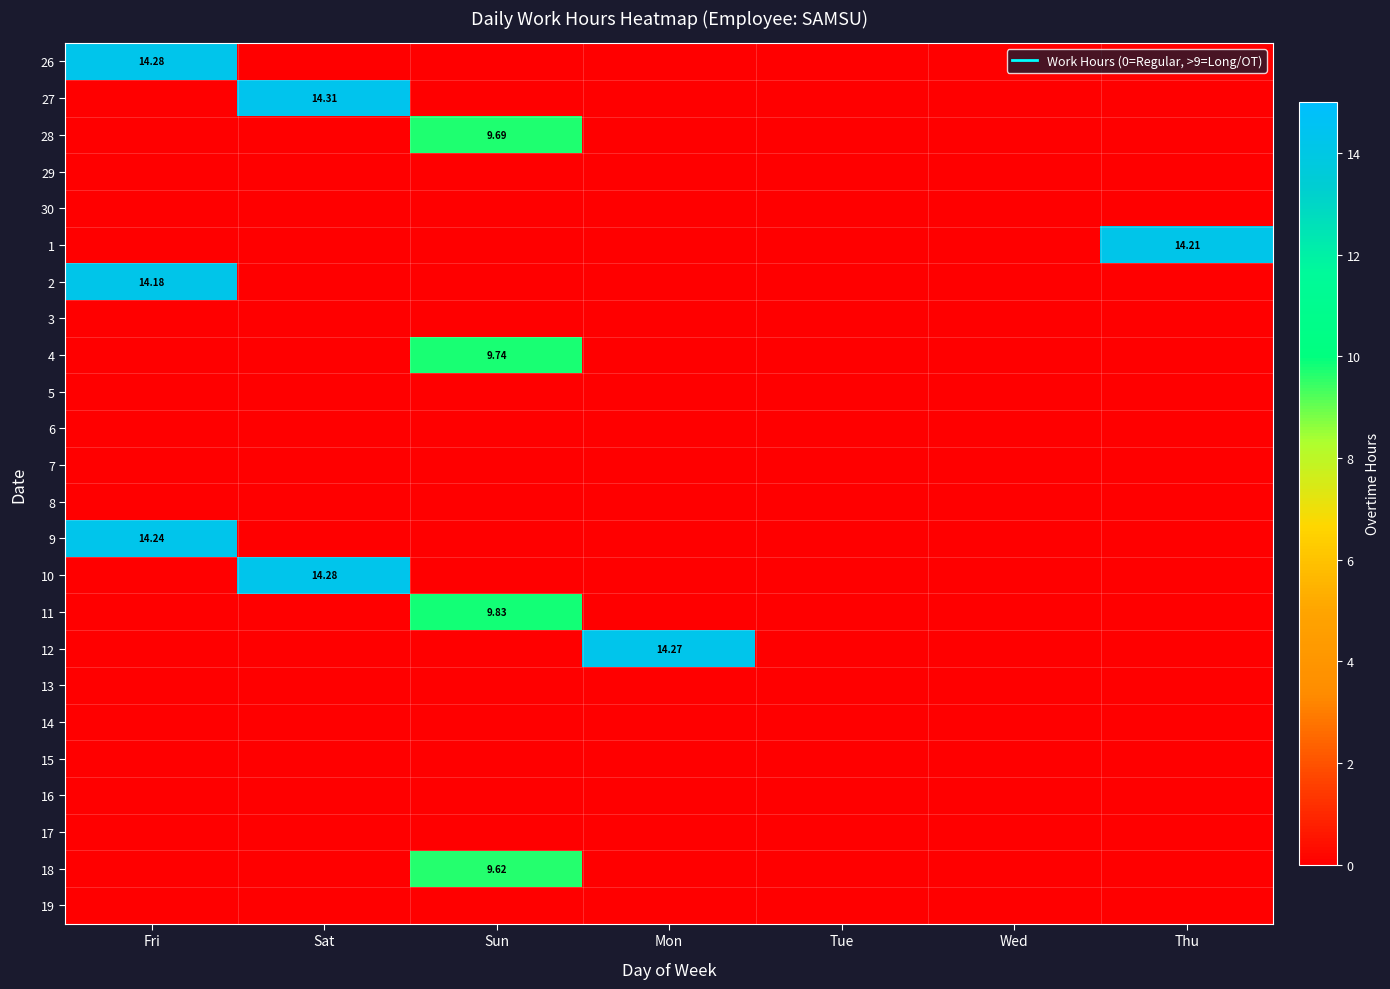

Which series has the widest spread of values?

27